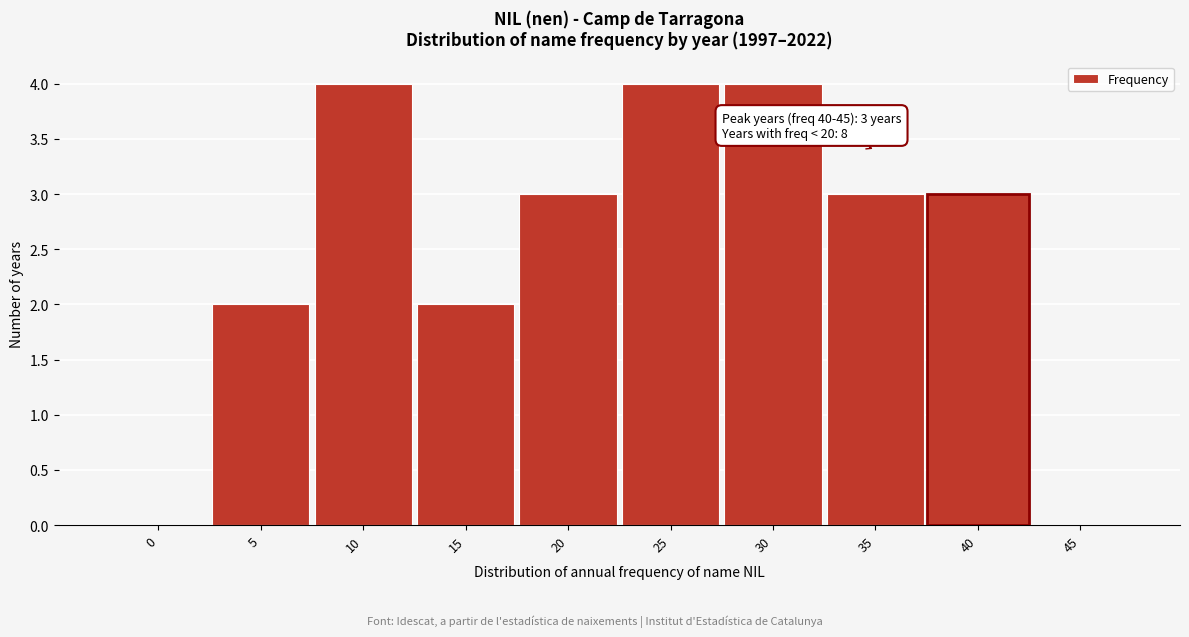

Reading left to right, list all the values displayed in this chart.

0=0	5=2	10=4	15=2	20=3	25=4	30=4	35=3	40=3	45=0